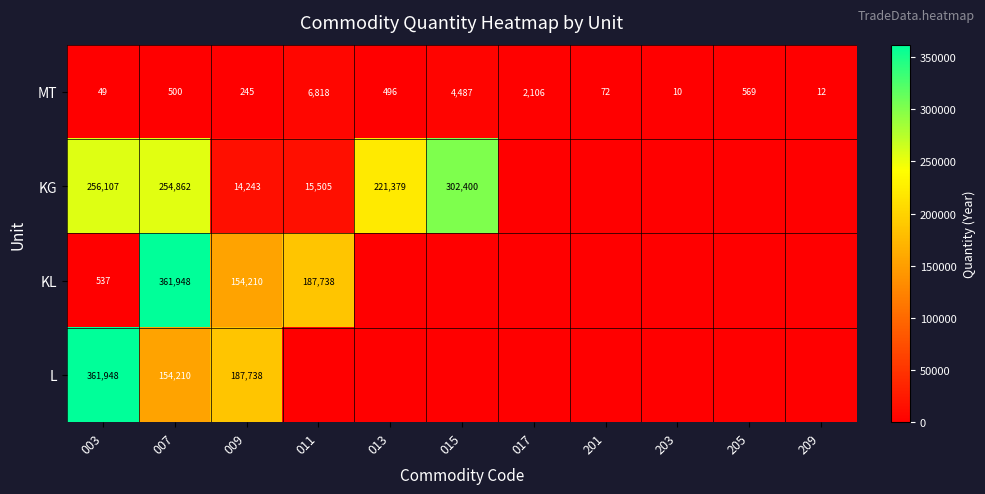

Which category has the lowest value in the MT series?

203